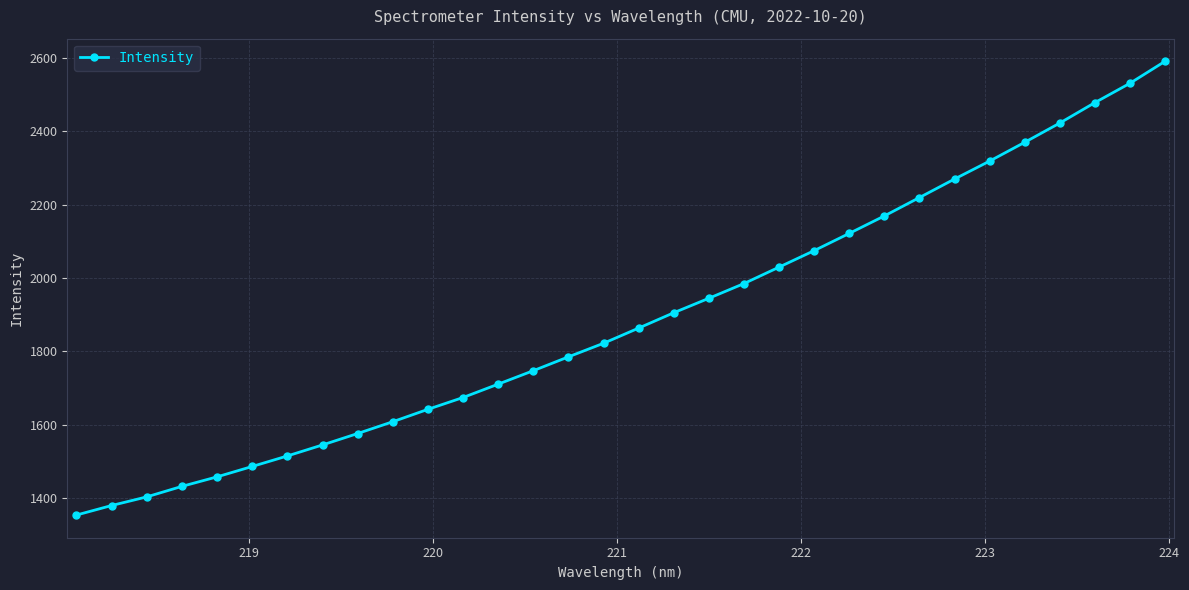

Reading right to left, extract all data points from this chart.

2590.7	2530.8	2478.0	2422.4	2369.8	2318.6	2269.7	2219.2	2169.0	2121.4	2074.4	2029.4	1984.5	1944.4	1904.9	1863.1	1821.6	1784.6	1746.9	1710.2	1673.7	1641.5	1607.7	1575.5	1544.3	1514.3	1485.6	1457.3	1431.3	1402.7	1379.1	1353.1